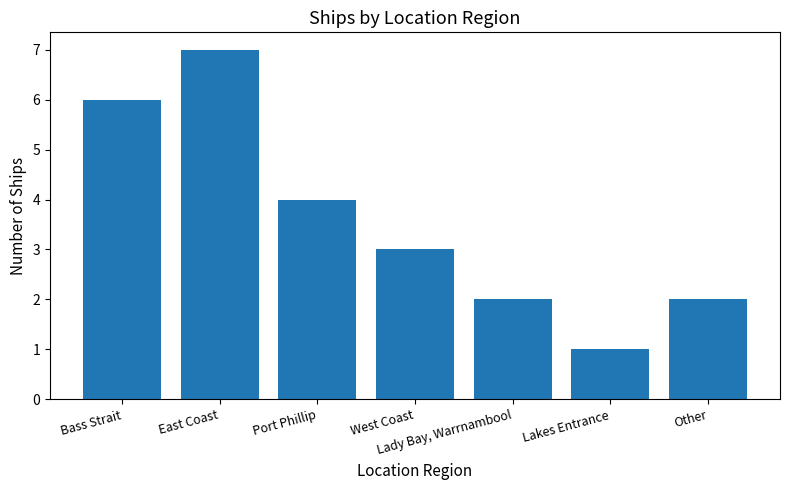

At which label does the data first exceed 3?

Bass Strait